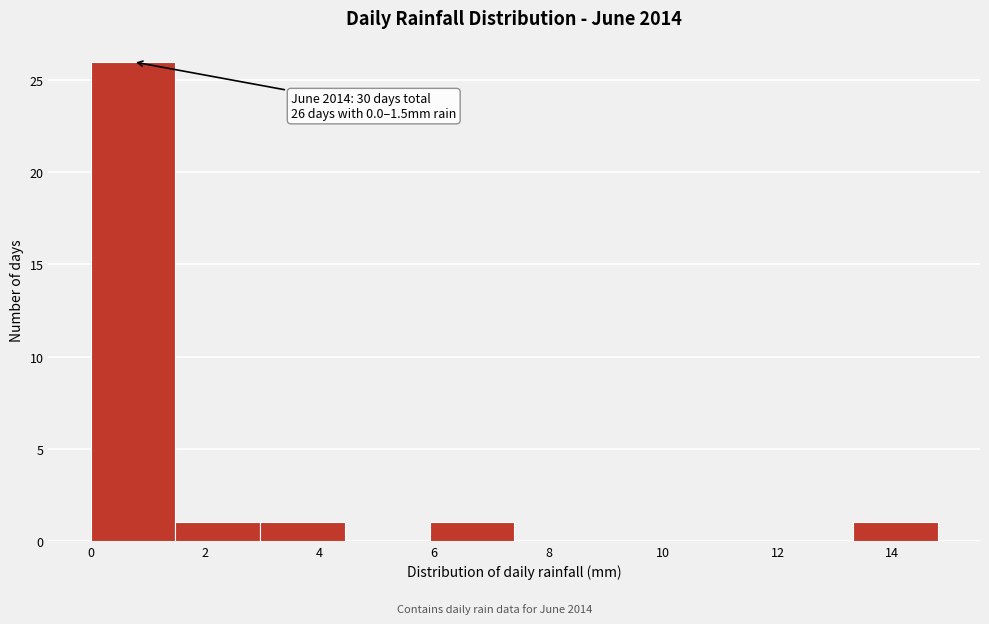

Over which range of the x-axis is the bar tallest?

0.00 to 1.48